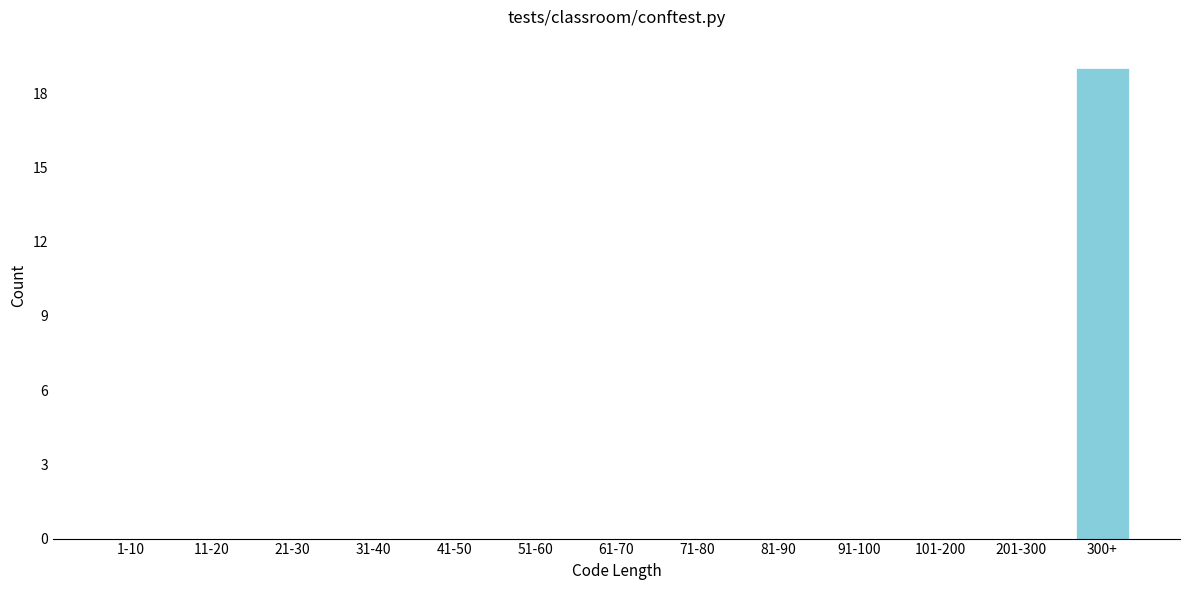

Reading left to right, extract all data points from this chart.

1-10=0	11-20=0	21-30=0	31-40=0	41-50=0	51-60=0	61-70=0	71-80=0	81-90=0	91-100=0	101-200=0	201-300=0	300+=19